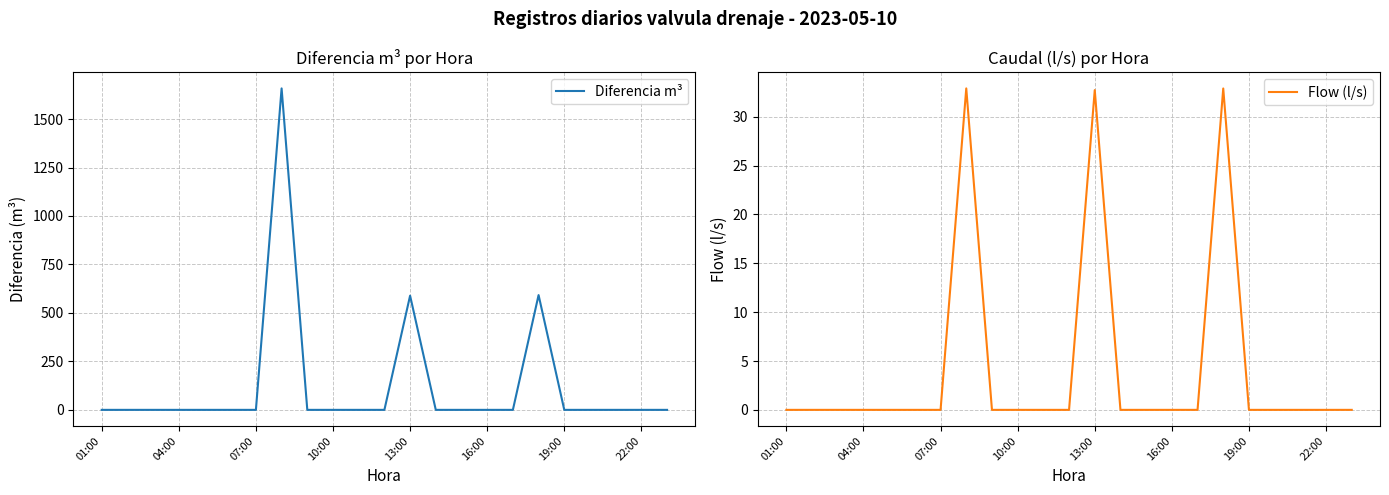

True or false: Diferencia m³ has more than 2 points higher than both neighbors.

True